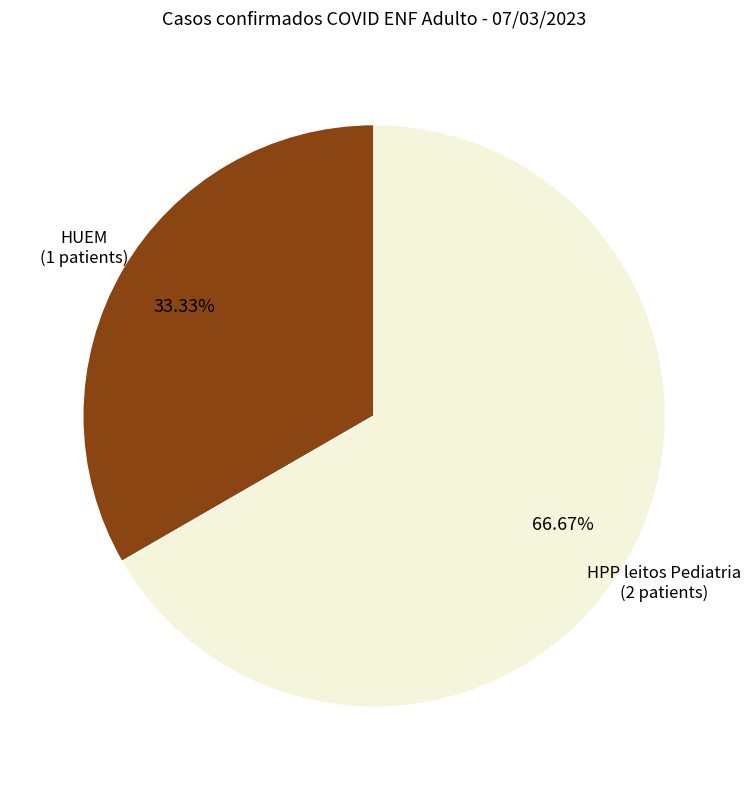

Is there any slice that represents more than half of the pie?

Yes